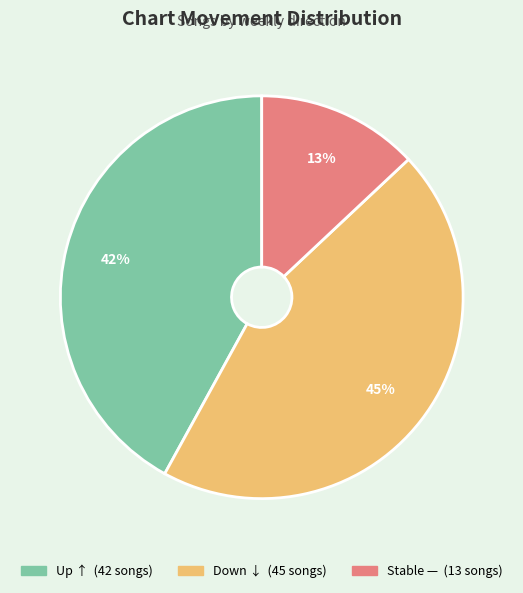

How many slices are in this pie chart?

3